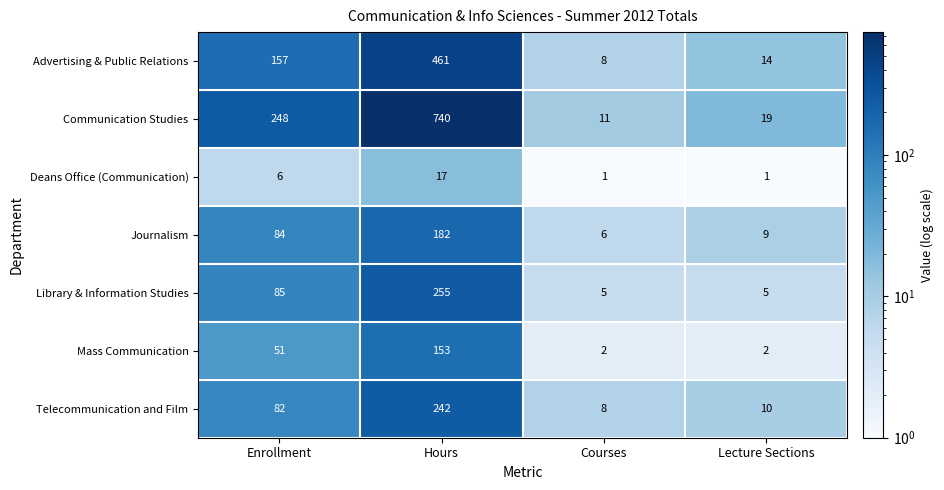

Reading left to right, transcribe all the data shown in this chart.

Advertising & Public Relations: Enrollment=157	Hours=461	Courses=8	Lecture Sections=14
Communication Studies: Enrollment=248	Hours=740	Courses=11	Lecture Sections=19
Deans Office (Communication): Enrollment=6	Hours=17	Courses=1	Lecture Sections=1
Journalism: Enrollment=84	Hours=182	Courses=6	Lecture Sections=9
Library & Information Studies: Enrollment=85	Hours=255	Courses=5	Lecture Sections=5
Mass Communication: Enrollment=51	Hours=153	Courses=2	Lecture Sections=2
Telecommunication and Film: Enrollment=82	Hours=242	Courses=8	Lecture Sections=10